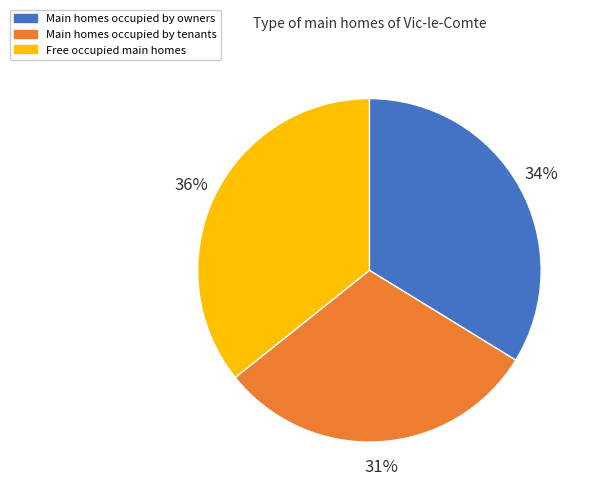

To the nearest percent, what is the average slice percentage?

33%